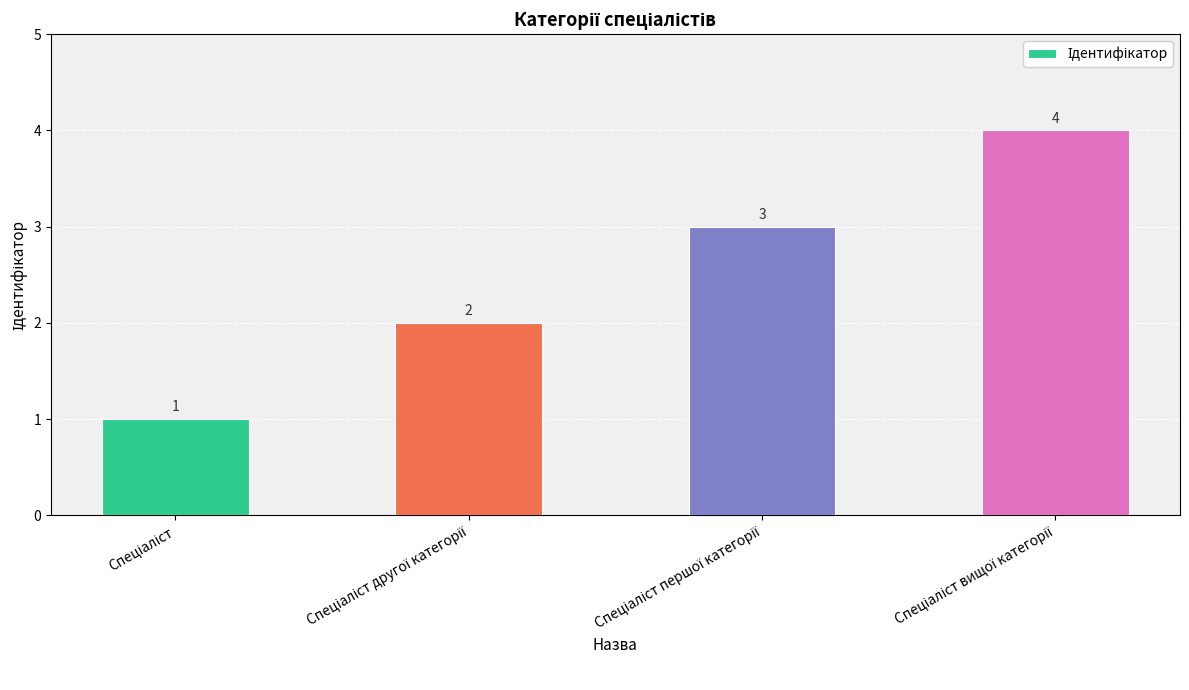

How many values are between 2 and 4?

3